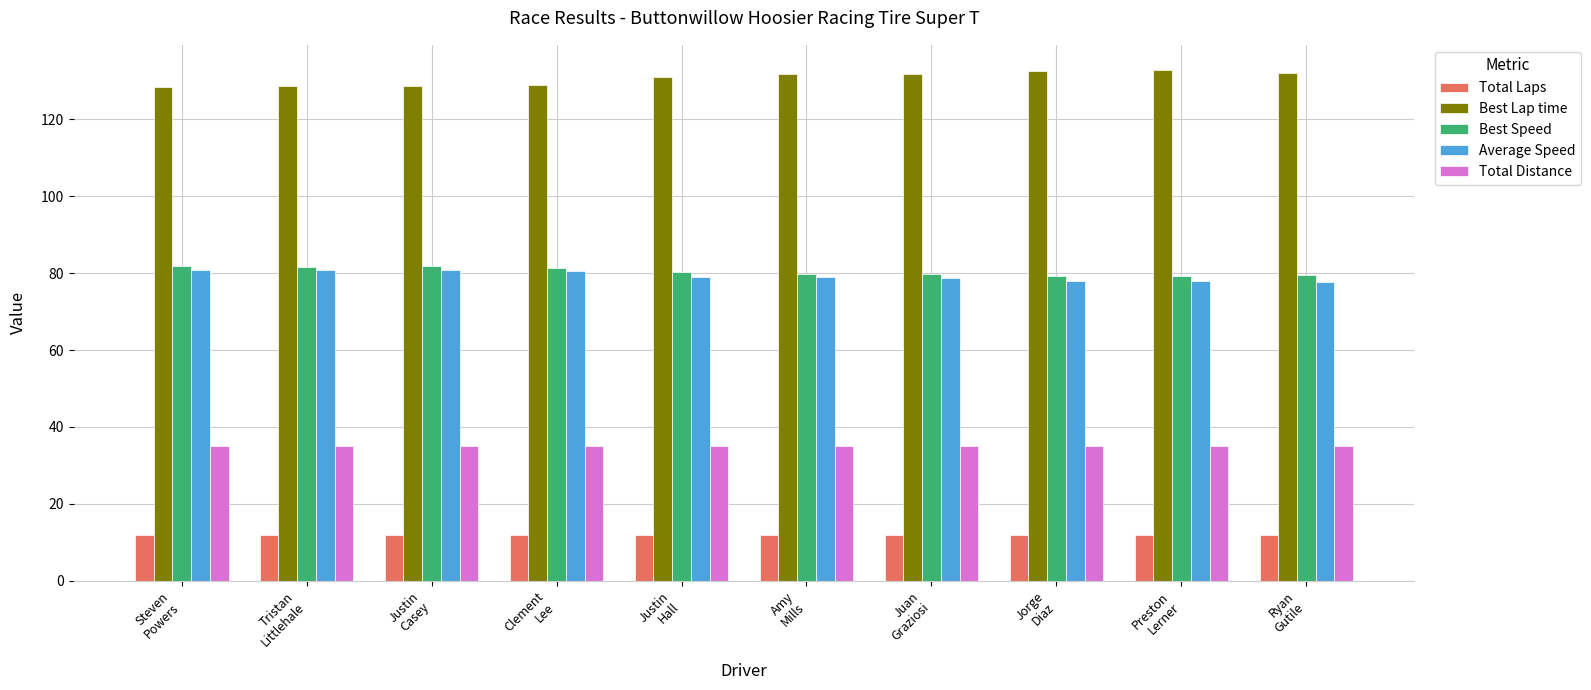

Are the bars grouped side by side (vs. stacked)?

Yes